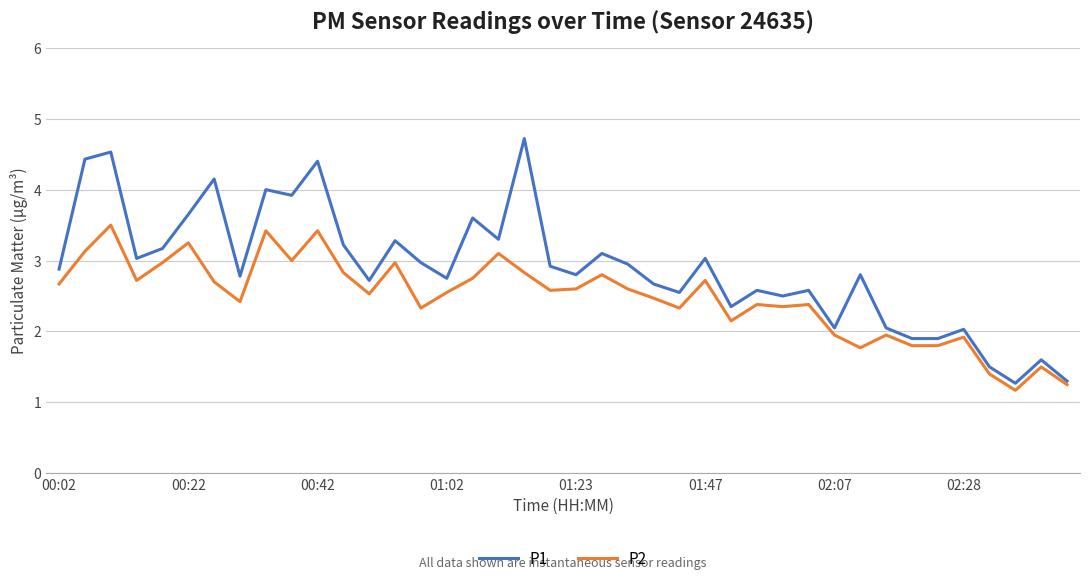

Rank the series by their average value, from highest to lowest.

P1, P2